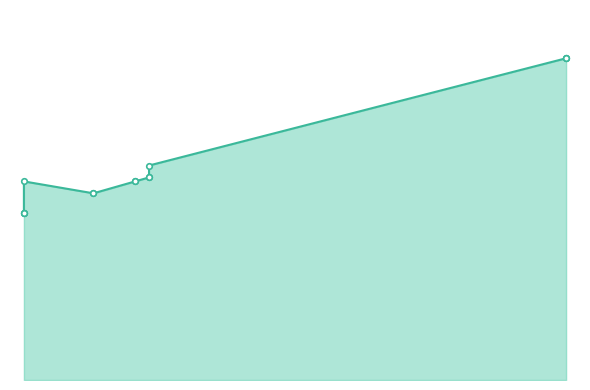

What is the difference between the second highest and minimum values?

39